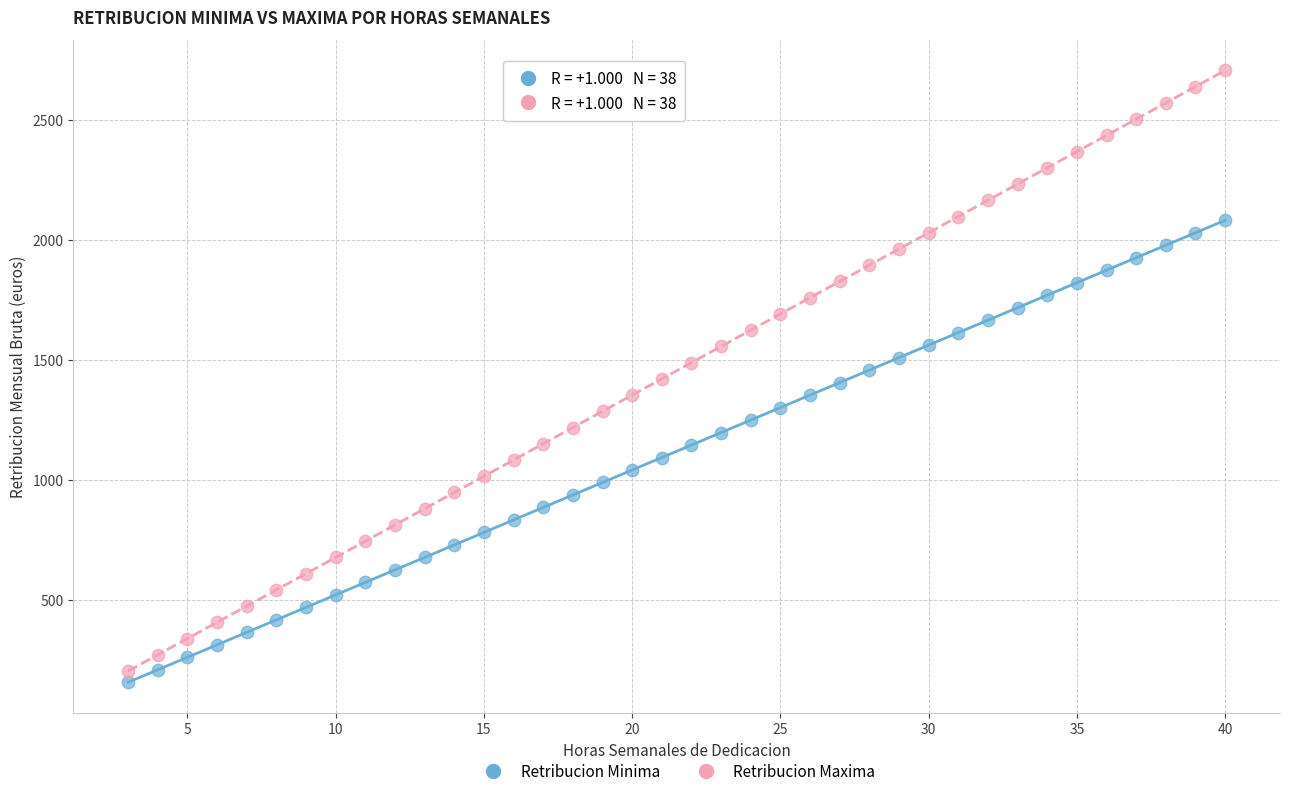

Which series contains the highest Y value?

Retribucion Maxima